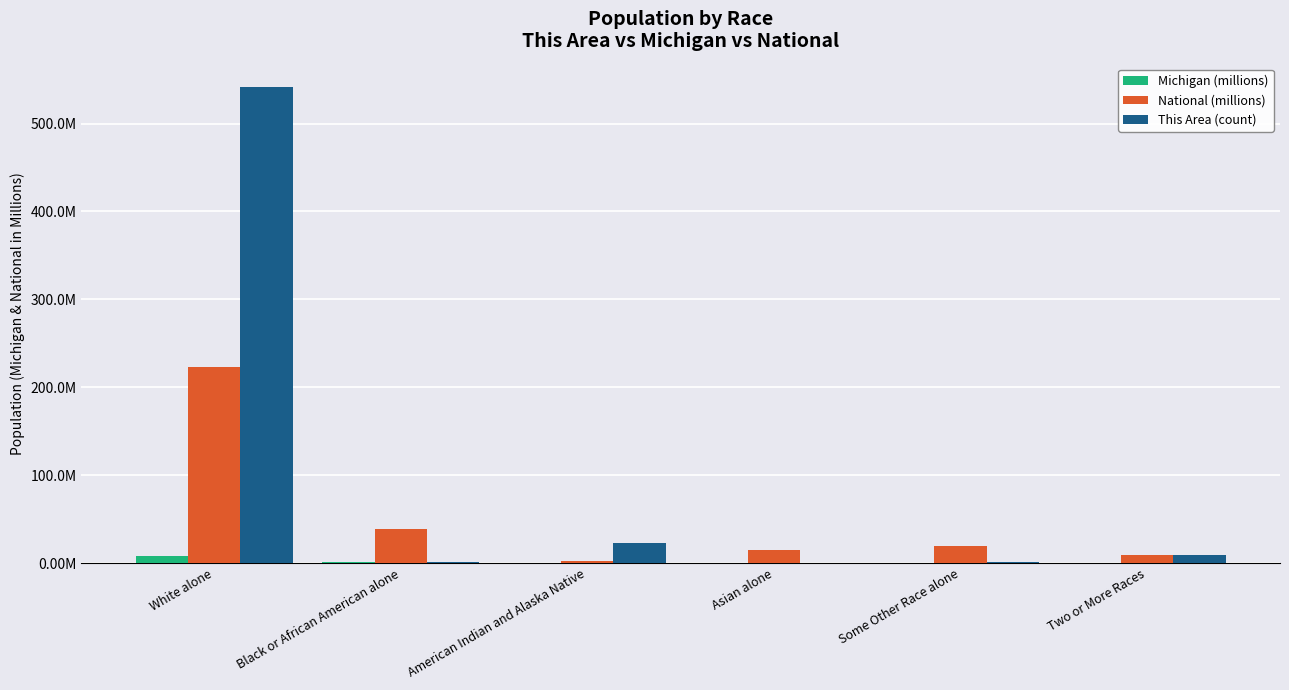

What are all the series names shown in the legend?

Michigan (millions), National (millions), This Area (count)